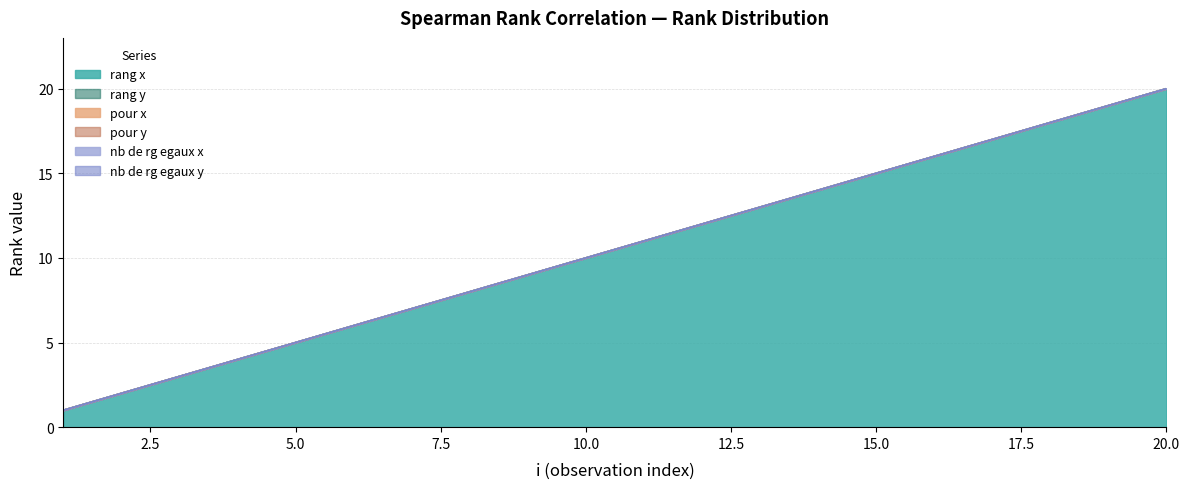

What is the greatest value displayed?

20